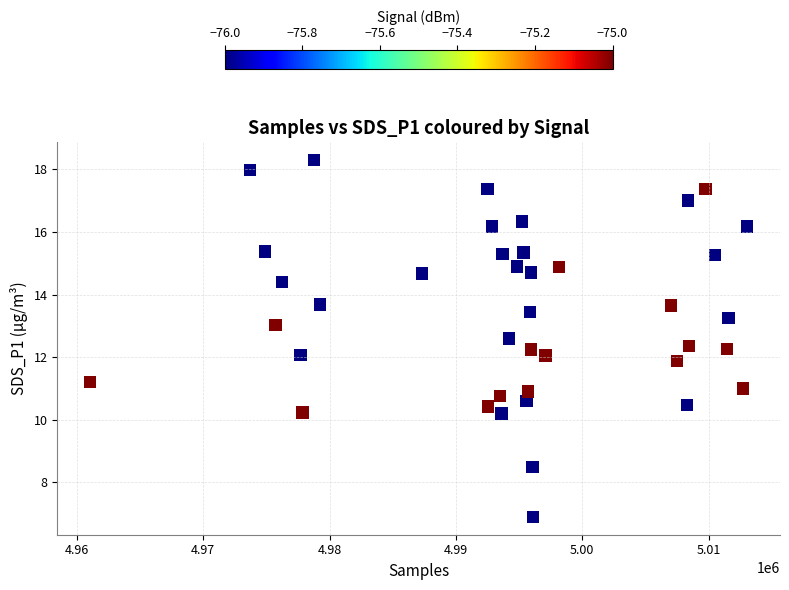

What is the range of Y values (max minus min)?

11.4